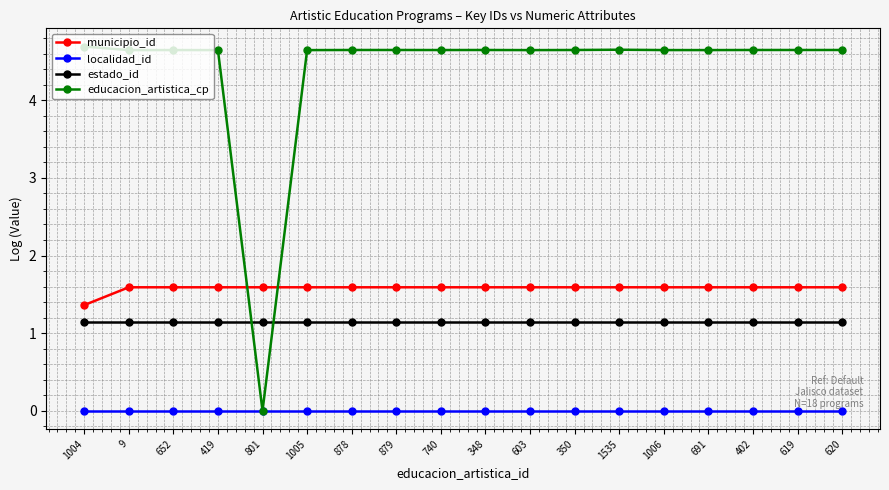

What is the value of the estado_id point at the 10th from the left?

1.1